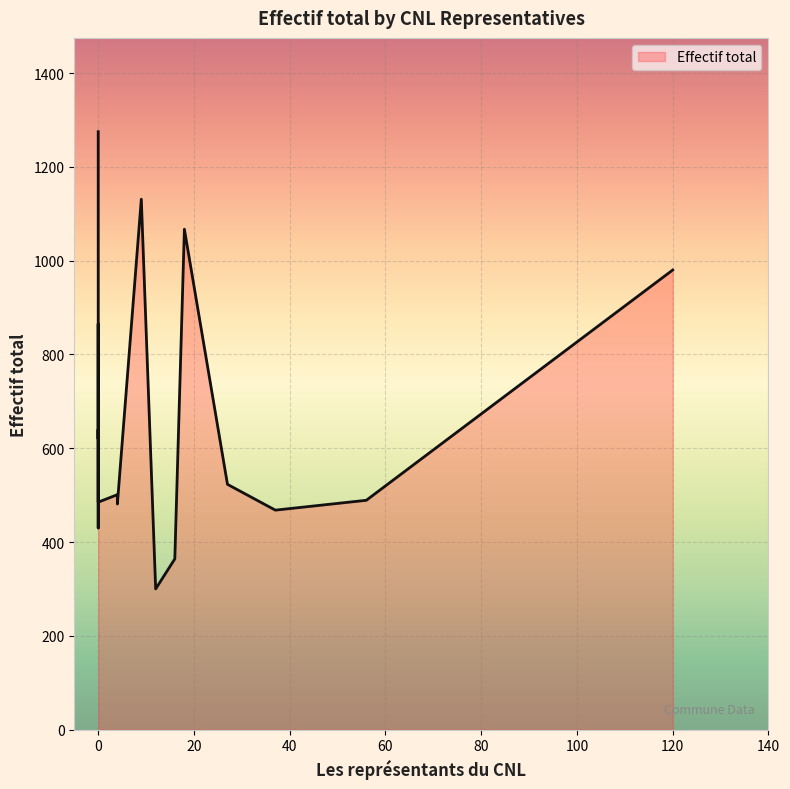

How many interior local peaks (higher than both neighbors) does the data have?

4